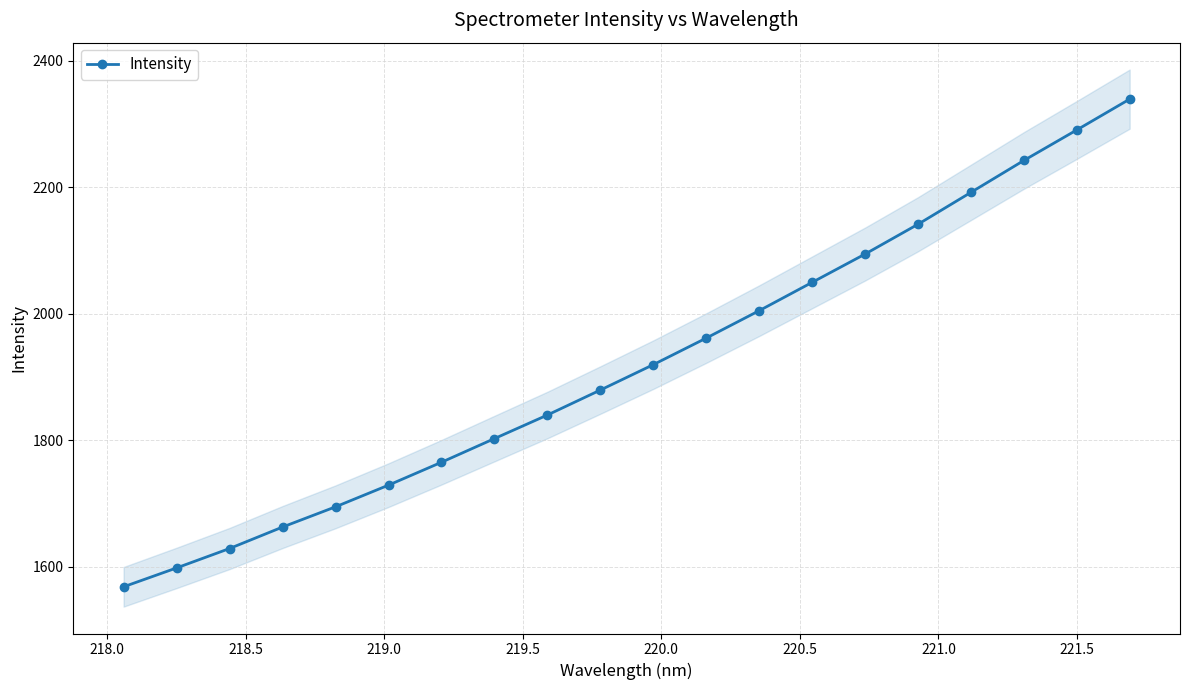

What is the value of the Intensity point at the 12th from the left?

1961.5